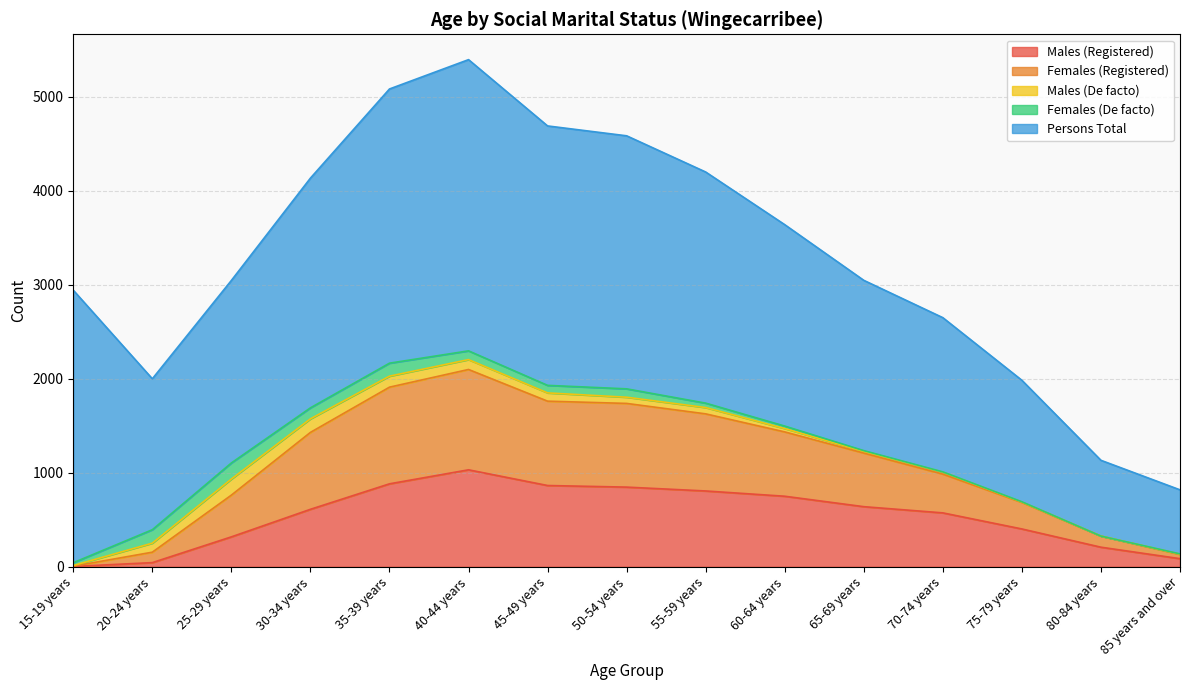

What is the difference between the Females (Registered) values at 85 years and over and 25-29 years?

399